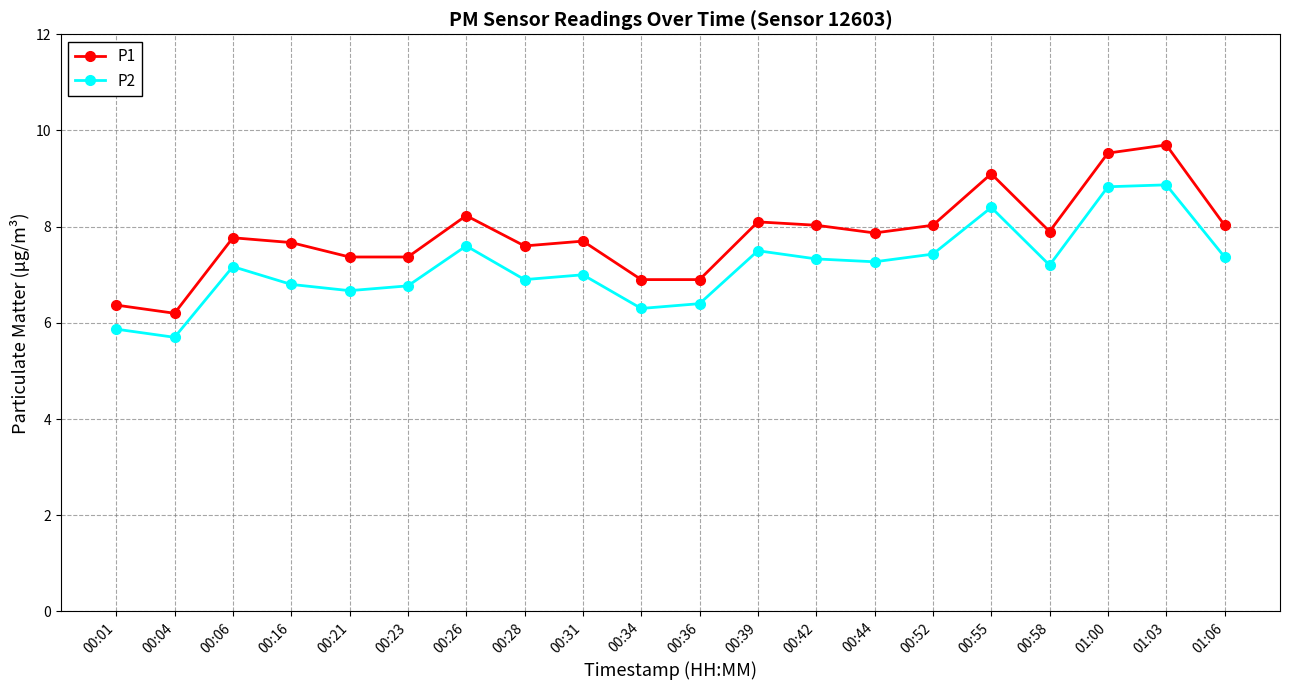

List the series in order of their overall mean, lowest first.

P2, P1